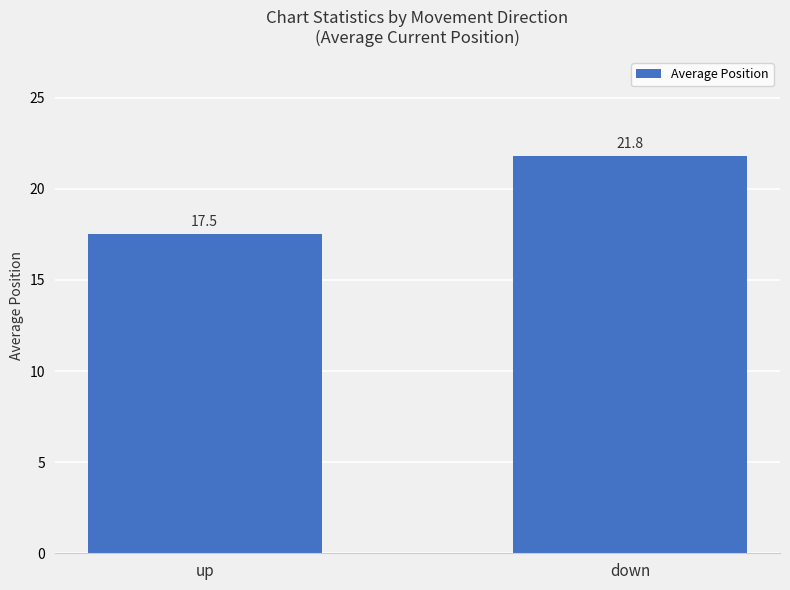

Reading left to right, list all the values displayed in this chart.

up=17.5	down=21.8